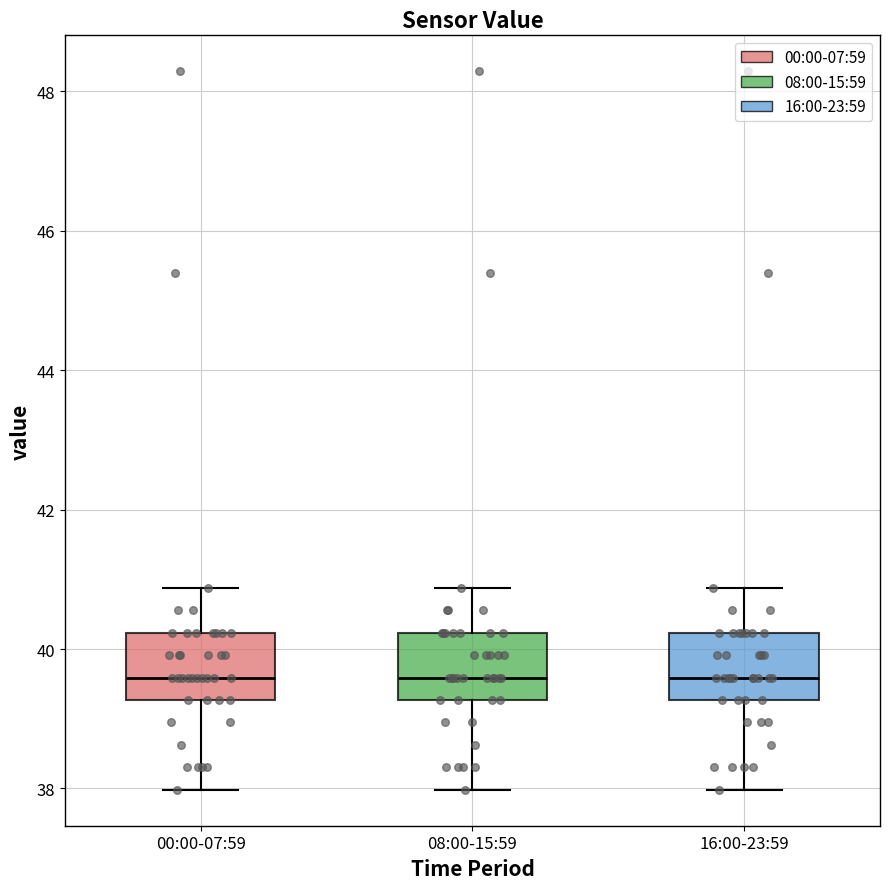

Reading left to right, transcribe this box plot: for each box, give where its median line is, the range the box spans, and where its two whiskers end, as read against the y-axis. The values are not printed on the chart, so give them approximately, as read against the axis.

00:00-07:59: median 39.6, box 39.2 to 40.2, whiskers 38.0 to 40.8
08:00-15:59: median 39.6, box 39.2 to 40.2, whiskers 38.0 to 40.8
16:00-23:59: median 39.6, box 39.2 to 40.2, whiskers 38.0 to 40.8